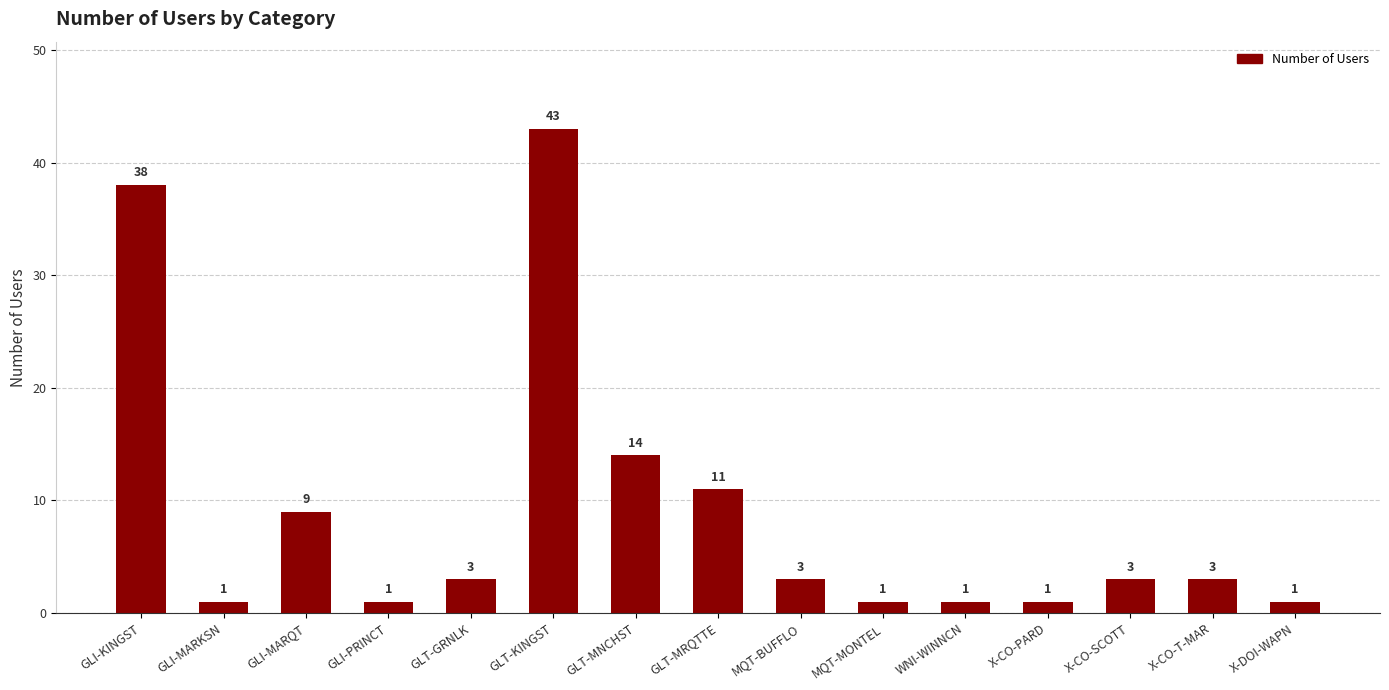

How many values are below 3?

6